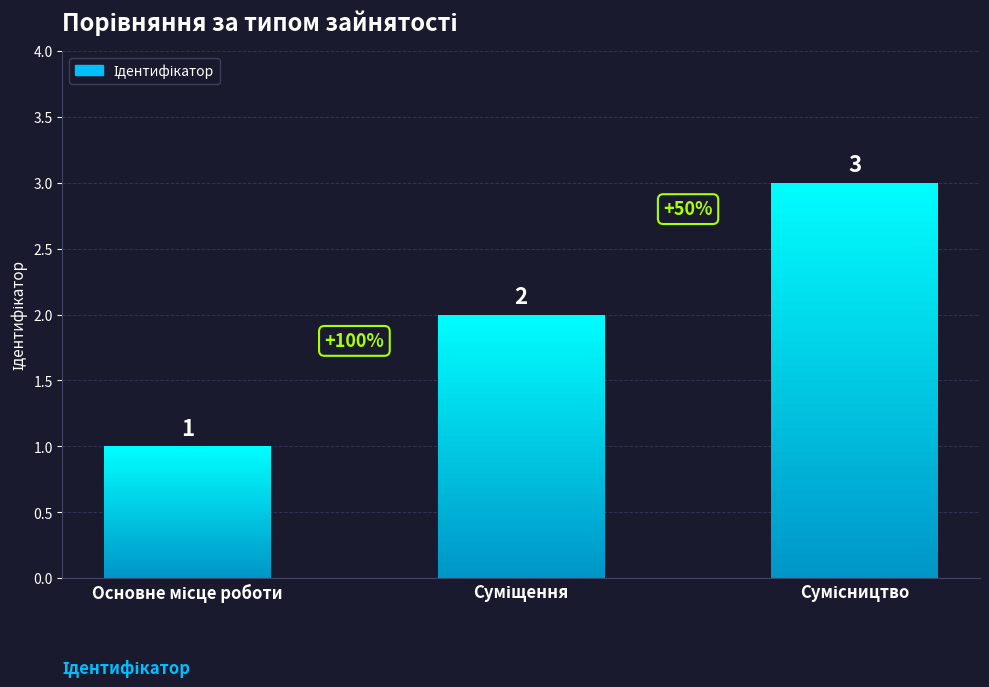

Approximately how many times larger is the value at Сумісництво compared to Основне місце роботи?

3.0